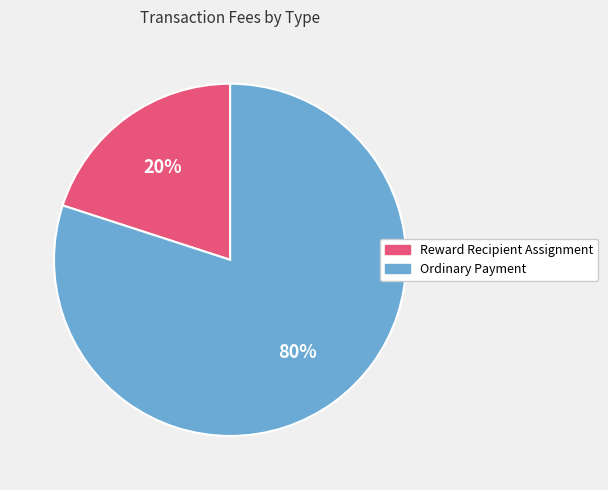

Is the sum of Ordinary Payment and Reward Recipient Assignment greater than half?

Yes